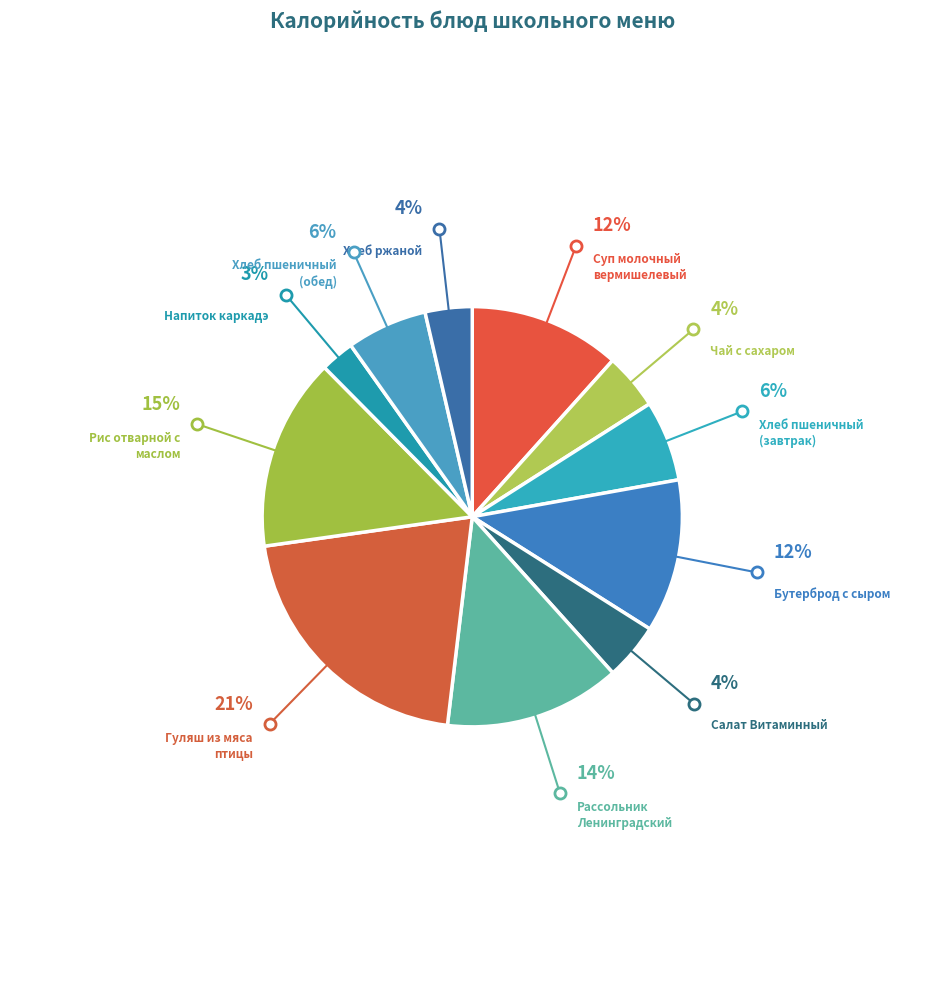

Does any single category account for the majority?

No